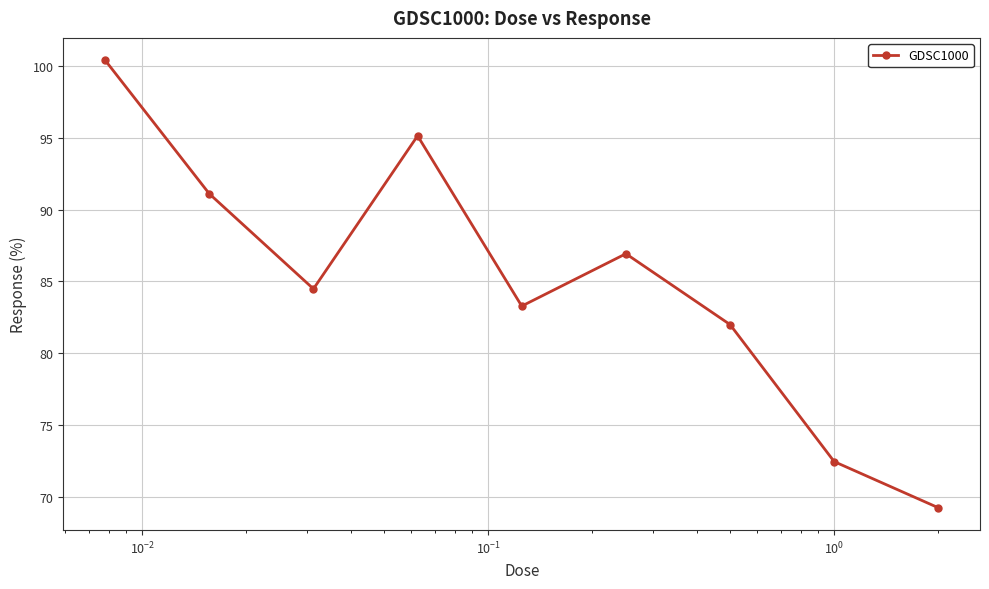

Reading left to right, list all the values displayed in this chart.

100.4	91.1	84.5	95.1	83.3	86.9	82.0	72.5	69.3